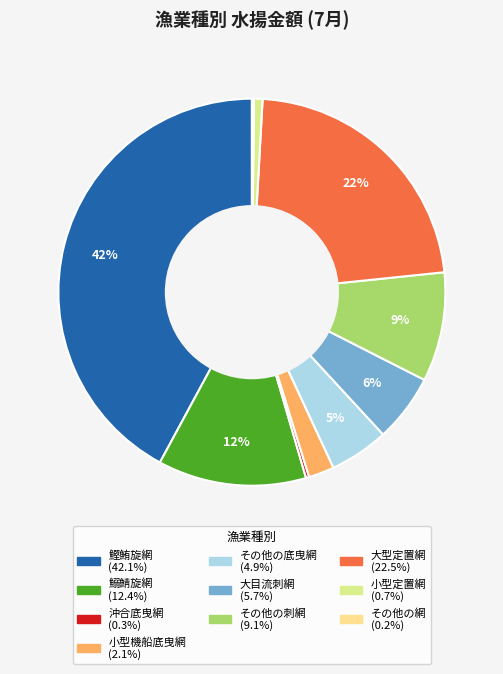

To the nearest percent, what is the difference between the largest and smallest slice percentages?

42%